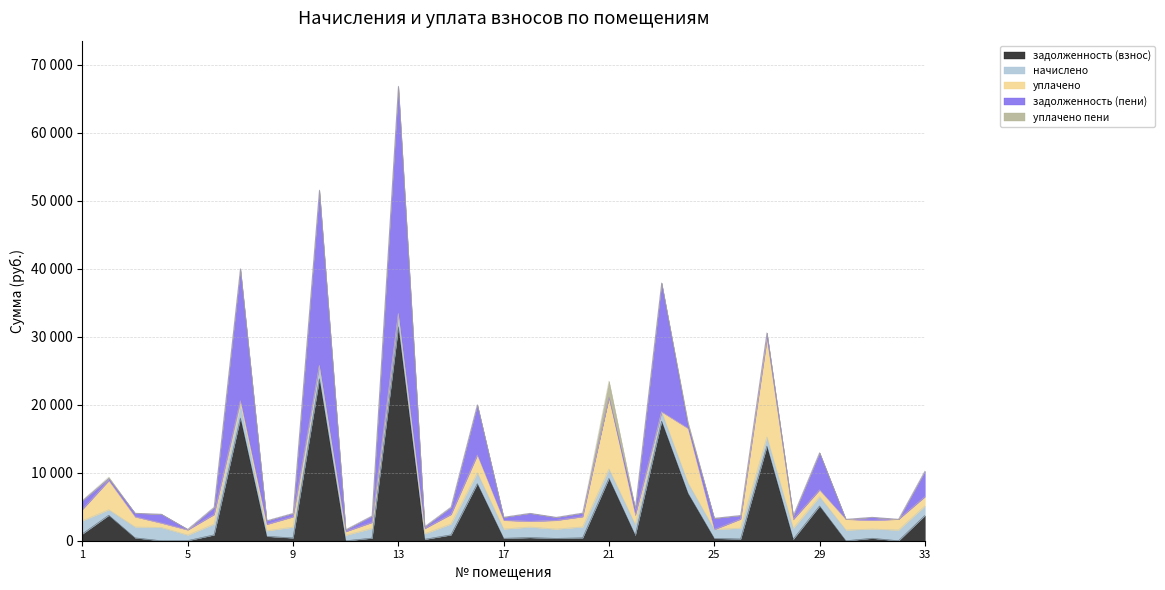

Is it true that начислено equals 2266.4 at 22?

False